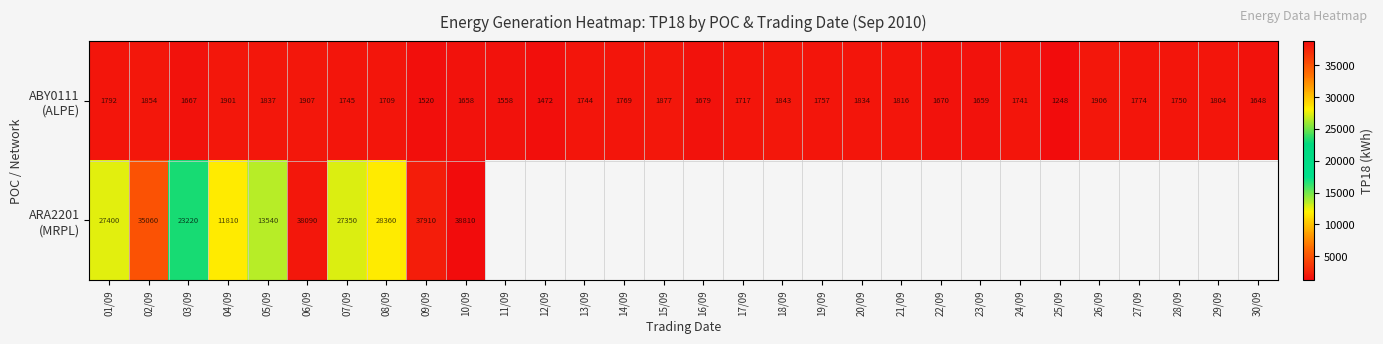

What is the spread (max minus min) of values at 03/09?

21553